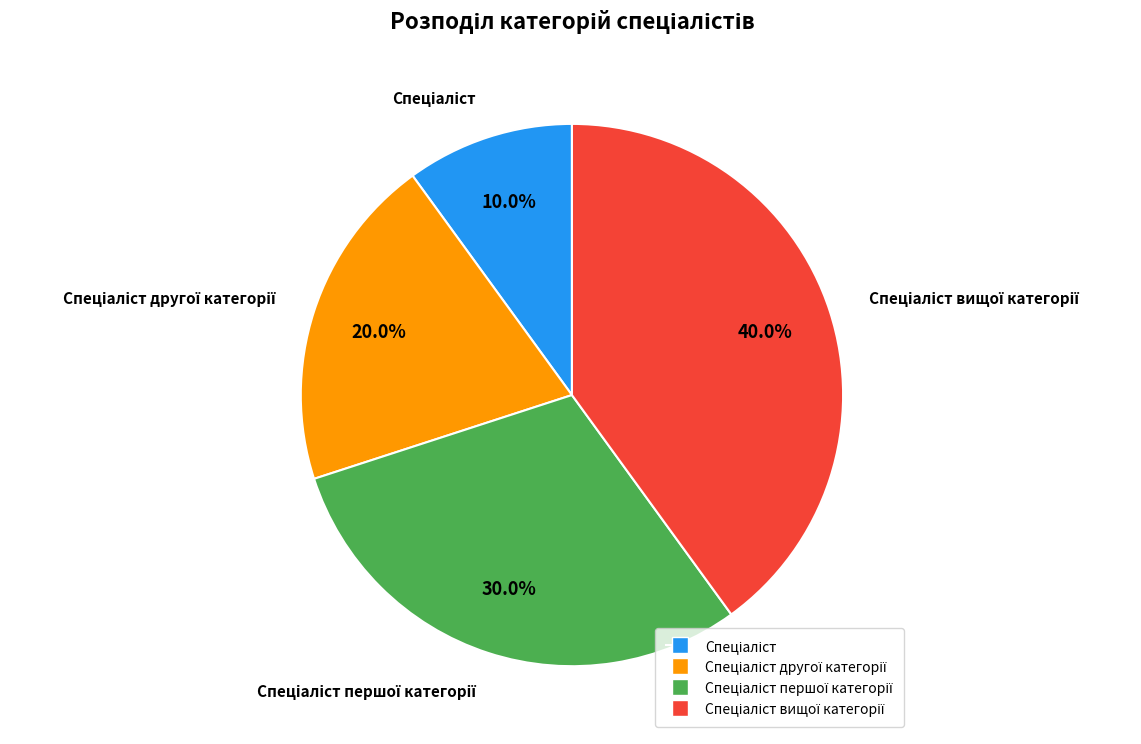

Does any single category account for the majority?

No